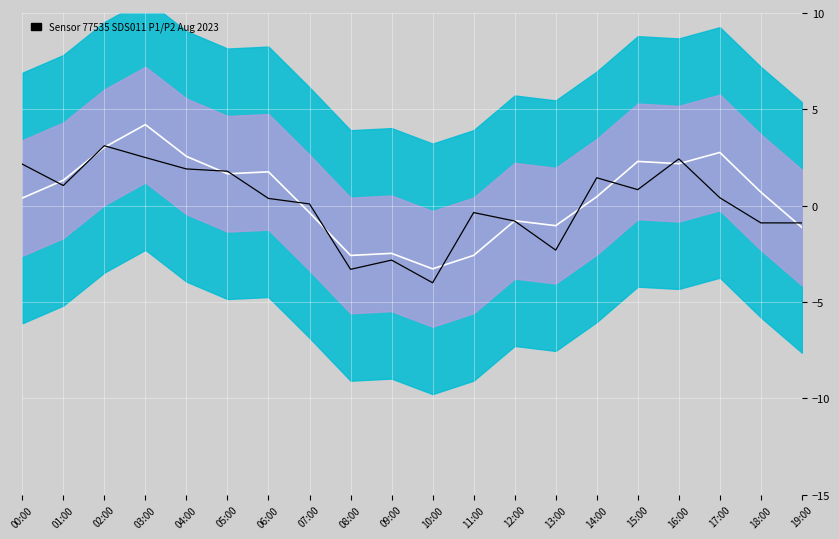

At which category is the sum across all series the highest?

03:00